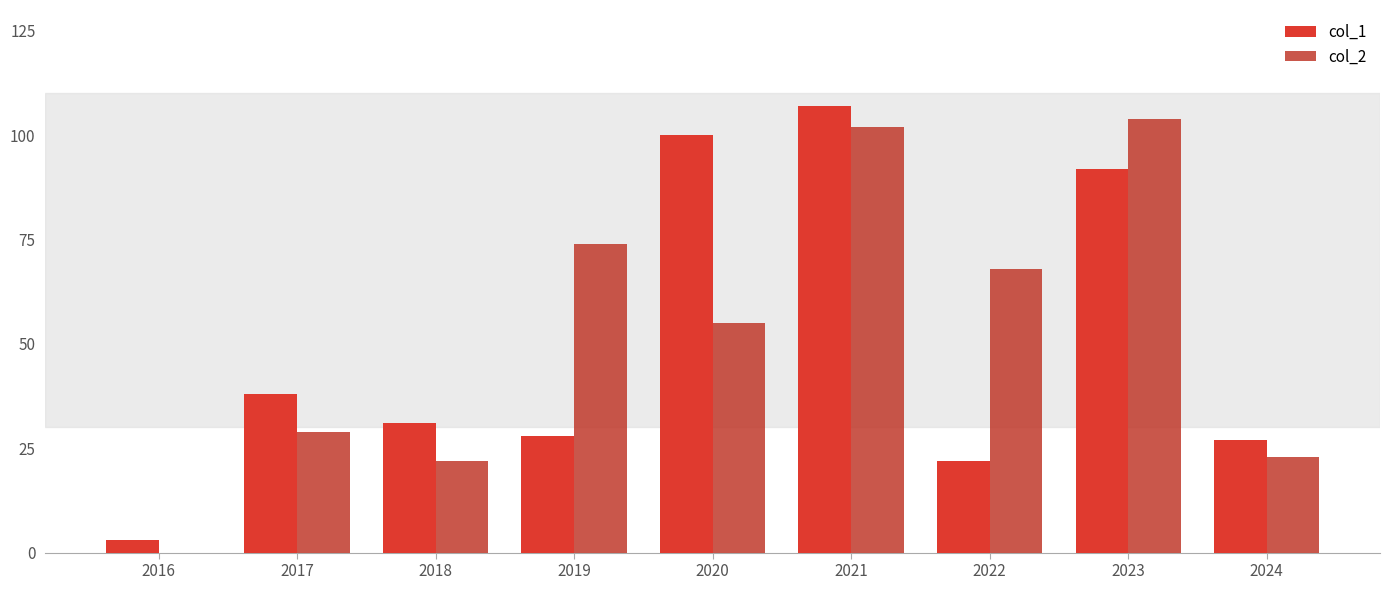

Which label corresponds to the smallest value in the chart?

2016